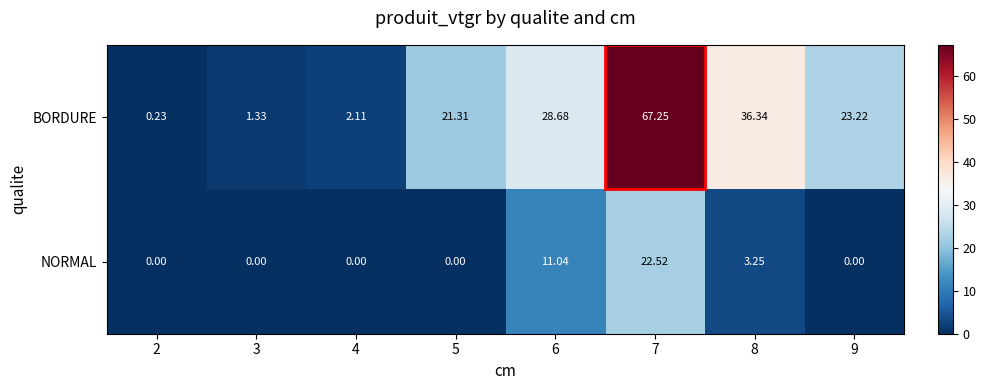

Which series has the largest total across all categories?

BORDURE